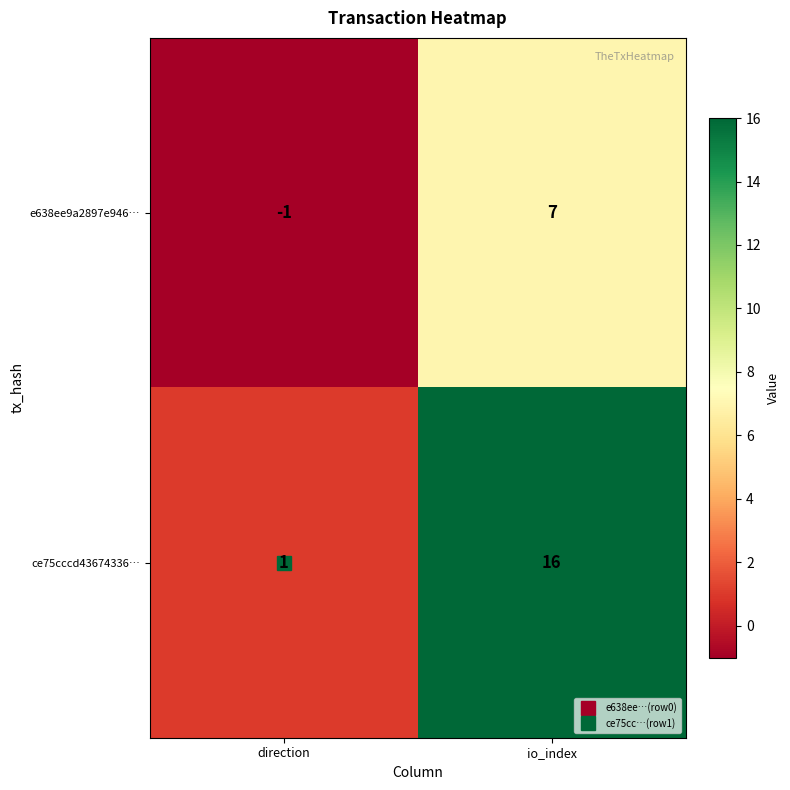

At which label is ce75cccd43674336… closest to 8?

direction